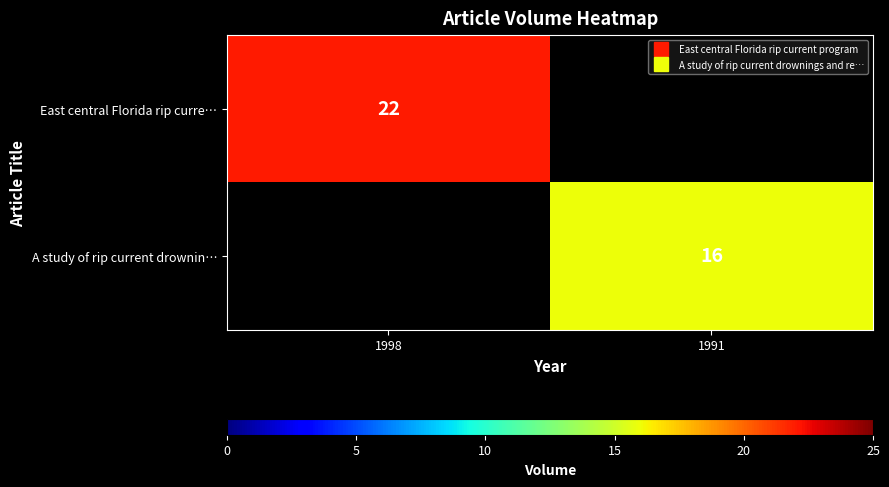

Rank the series by their maximum value, from lowest to highest.

A study of rip current drownin…, East central Florida rip curre…